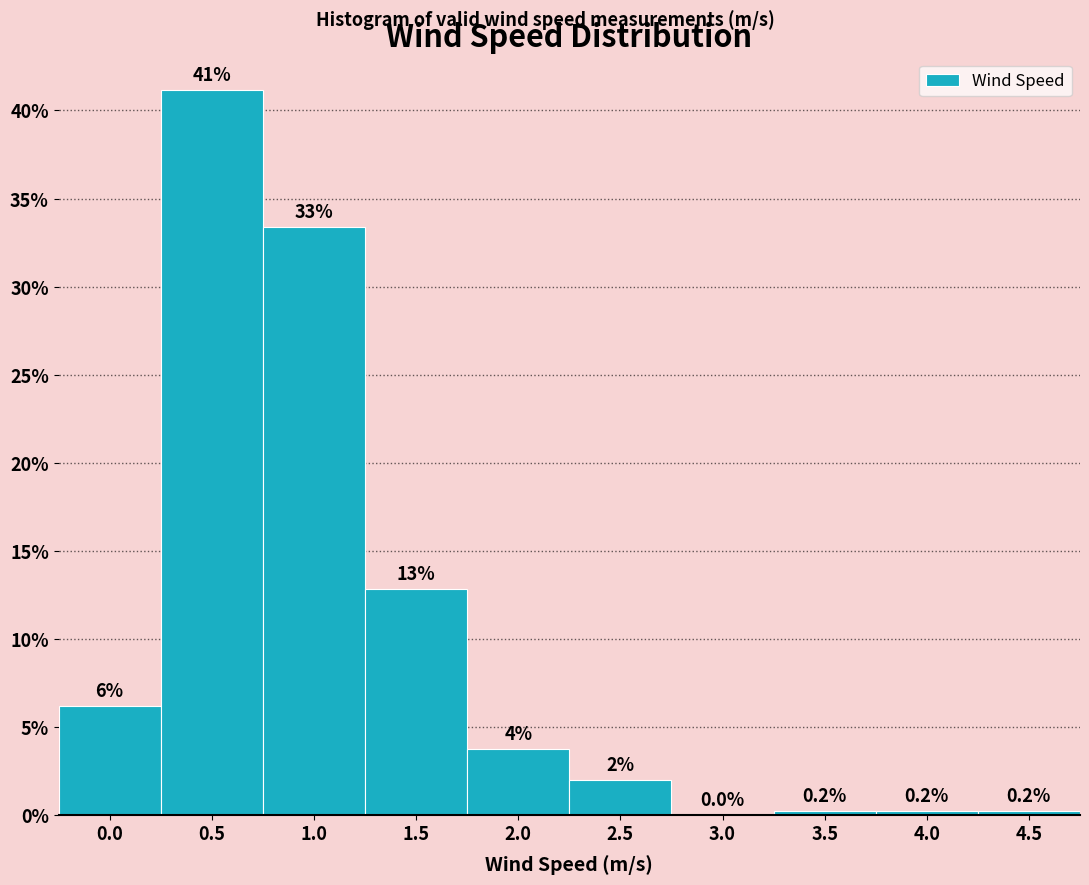

Where is the data nearest to the value 20?

1.5